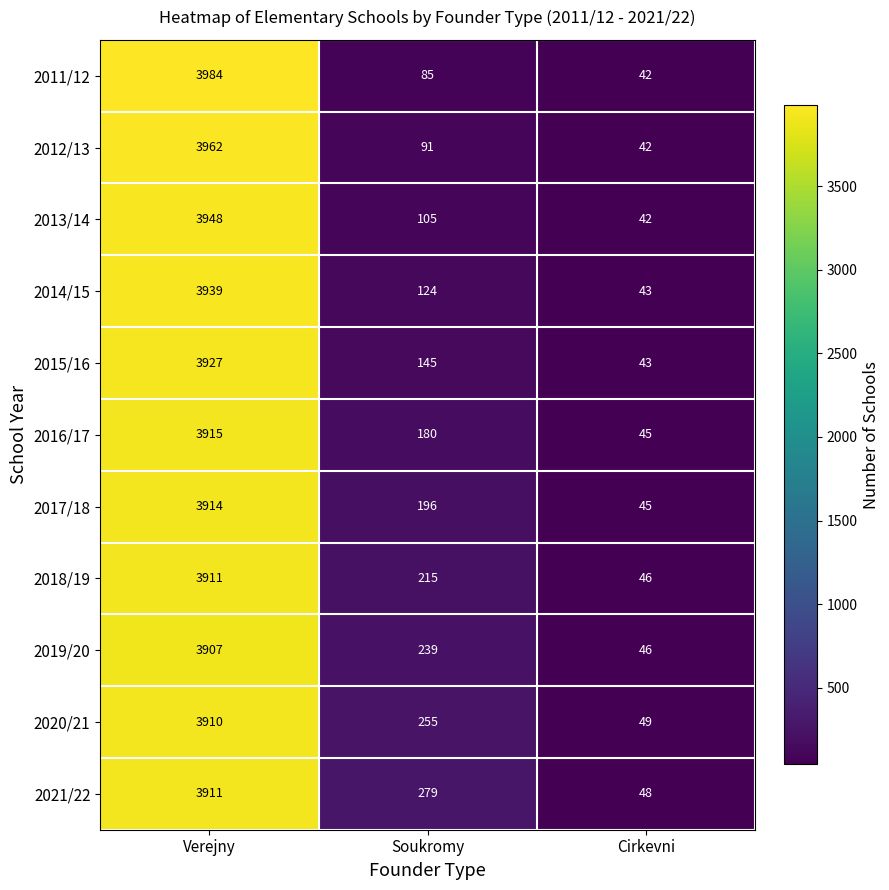

Between Verejny and Soukromy, which series saw the biggest shift?

2011/12